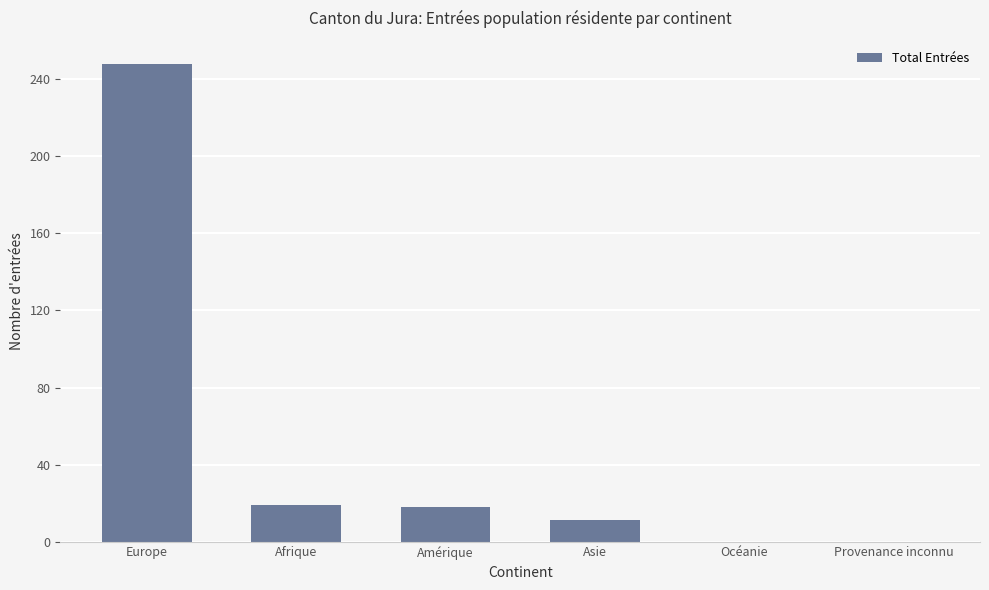

What is the change in value from Europe to Afrique?

-229